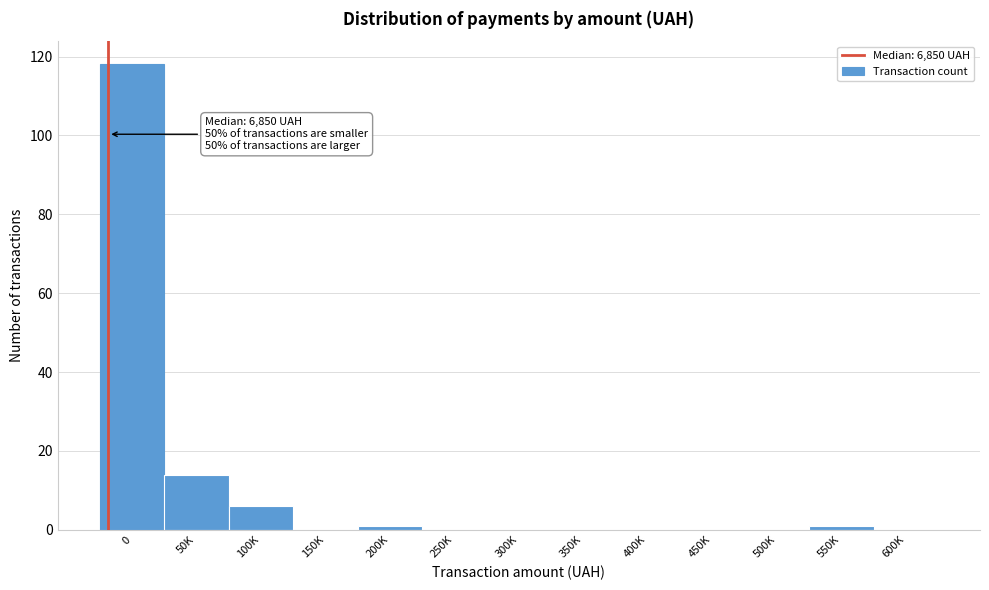

Reading right to left, transcribe all the data shown in this chart.

600K=0	550K=1	500K=0	450K=0	400K=0	350K=0	300K=0	250K=0	200K=1	150K=0	100K=6	50K=14	0=118